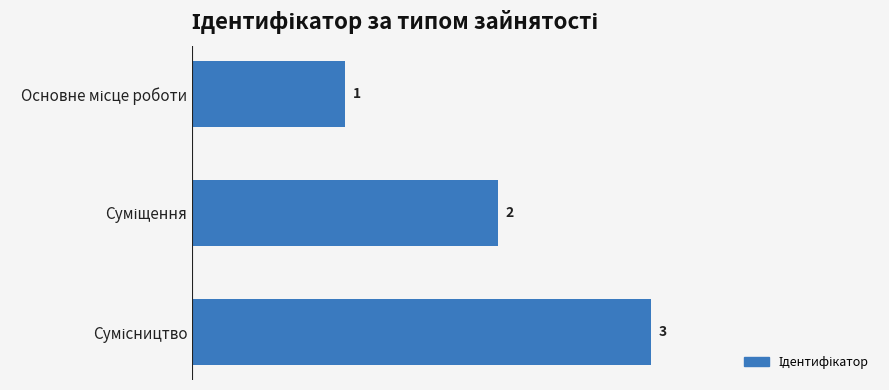

What is the sum of all values?

6